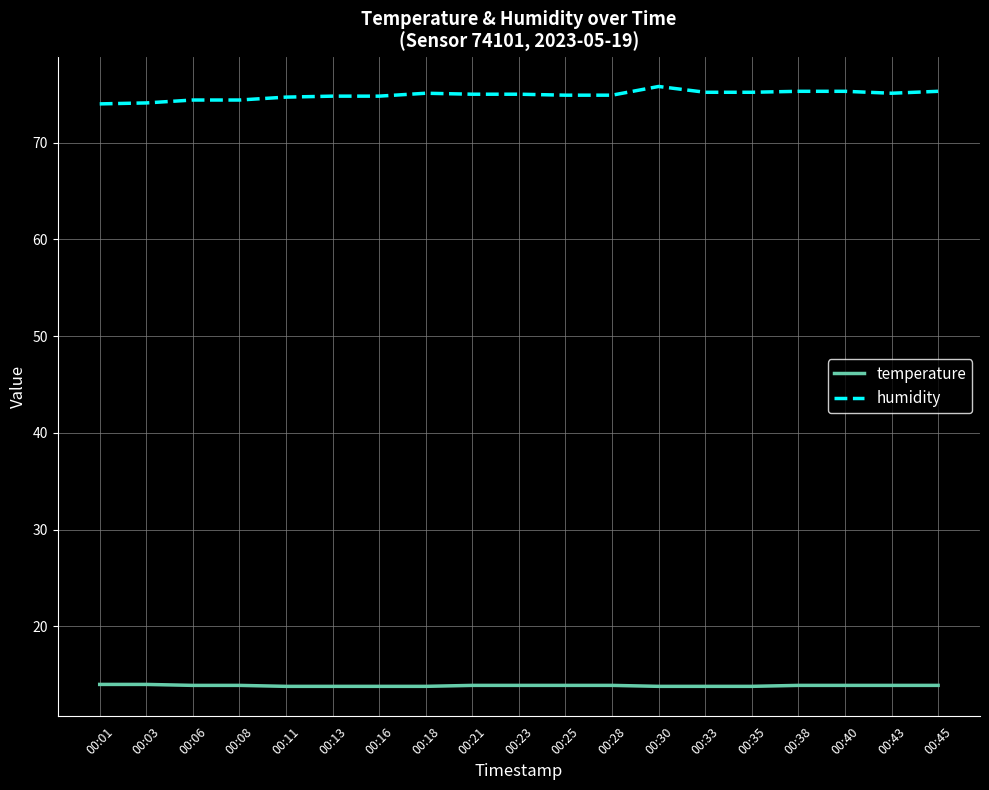

What is the highest value of the humidity series?

75.8